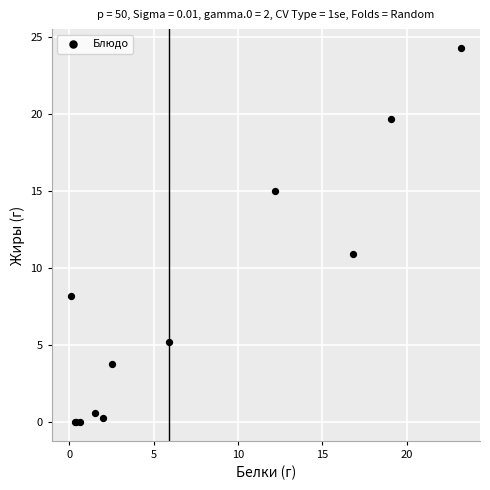

What Y value in the scatter plot is closest to 12?

10.9